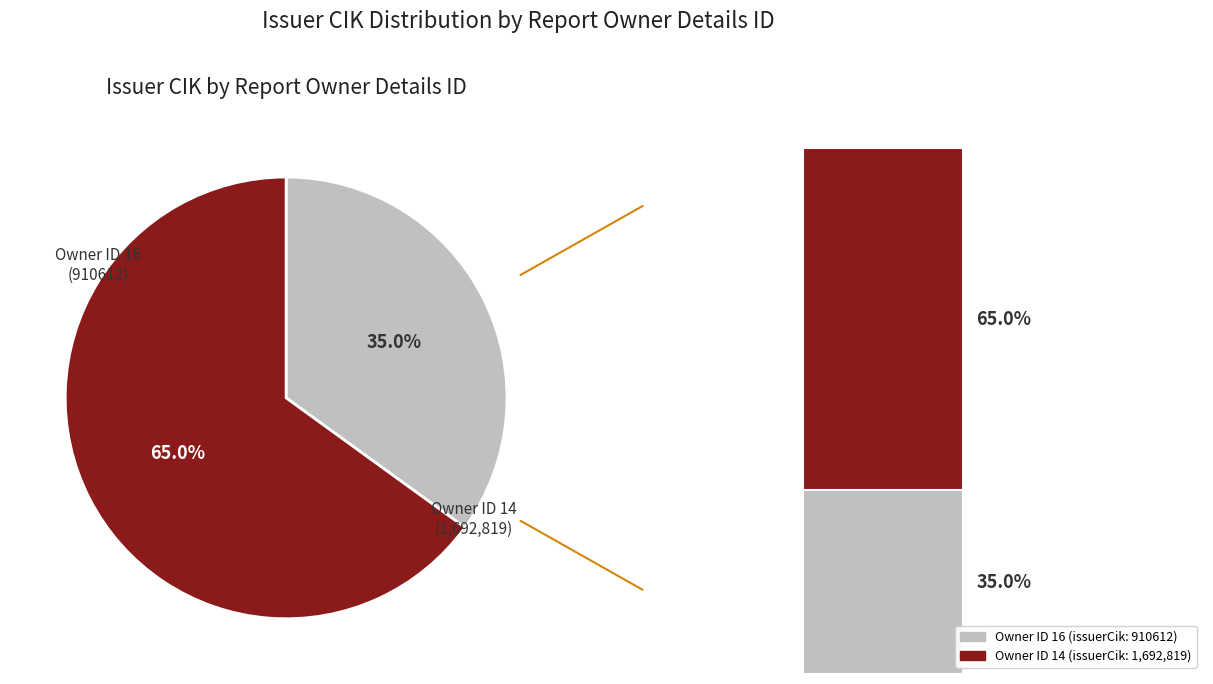

What is the total percentage of 16 and 14?

100.0%